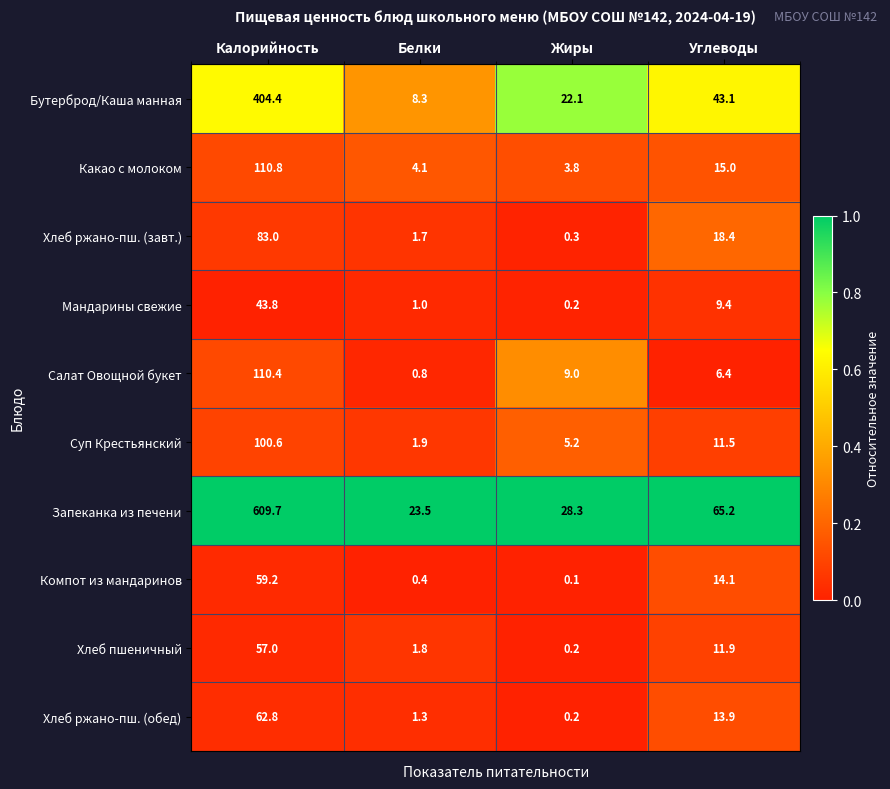

What is the maximum value shown in the chart?

609.7